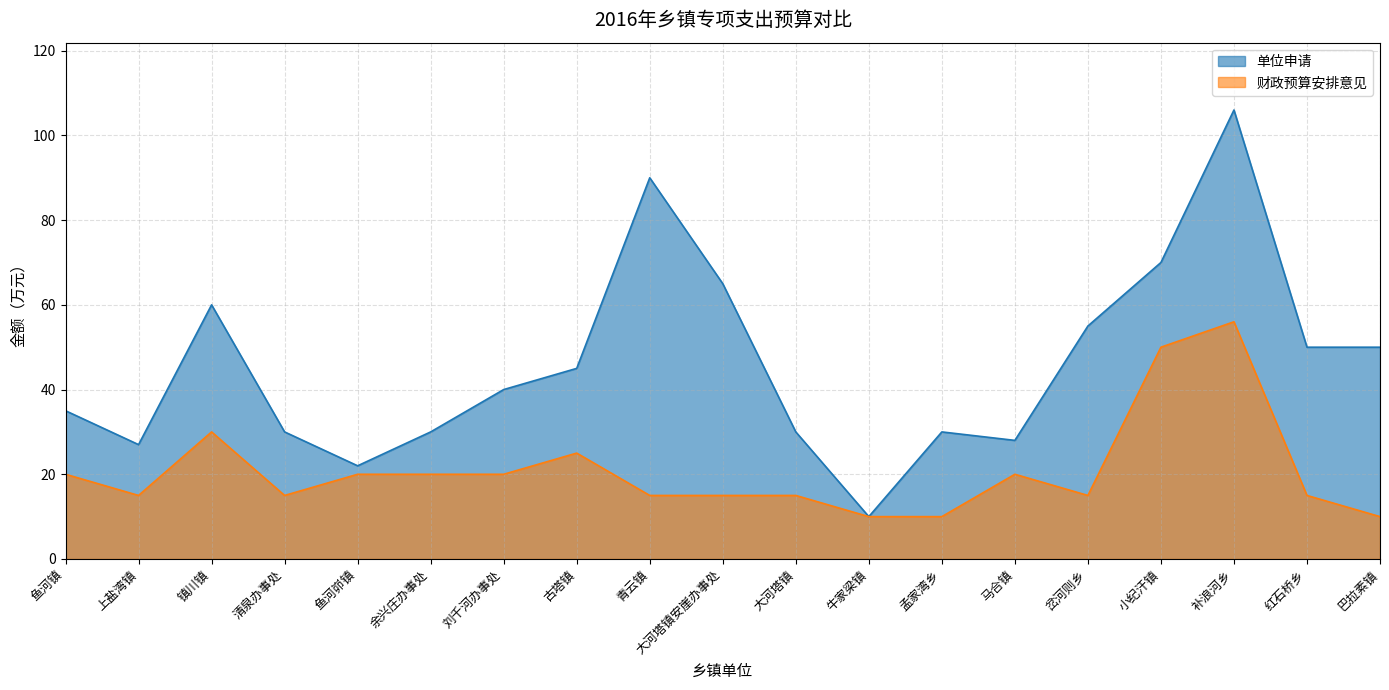

List the series in order of their overall mean, highest first.

单位申请, 财政预算安排意见